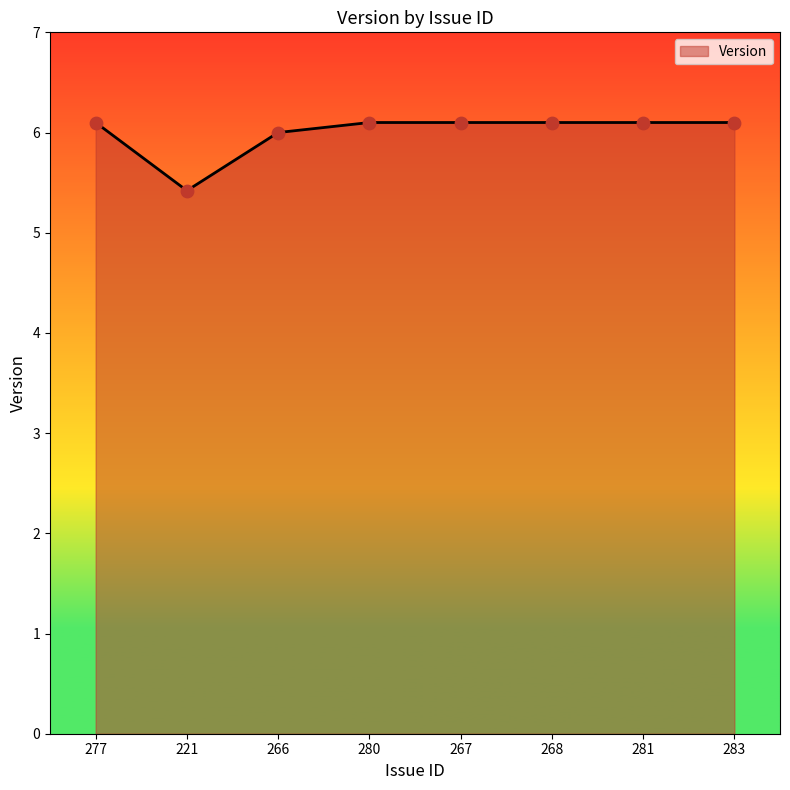

What is the change in value from 266 to 268?

+0.1